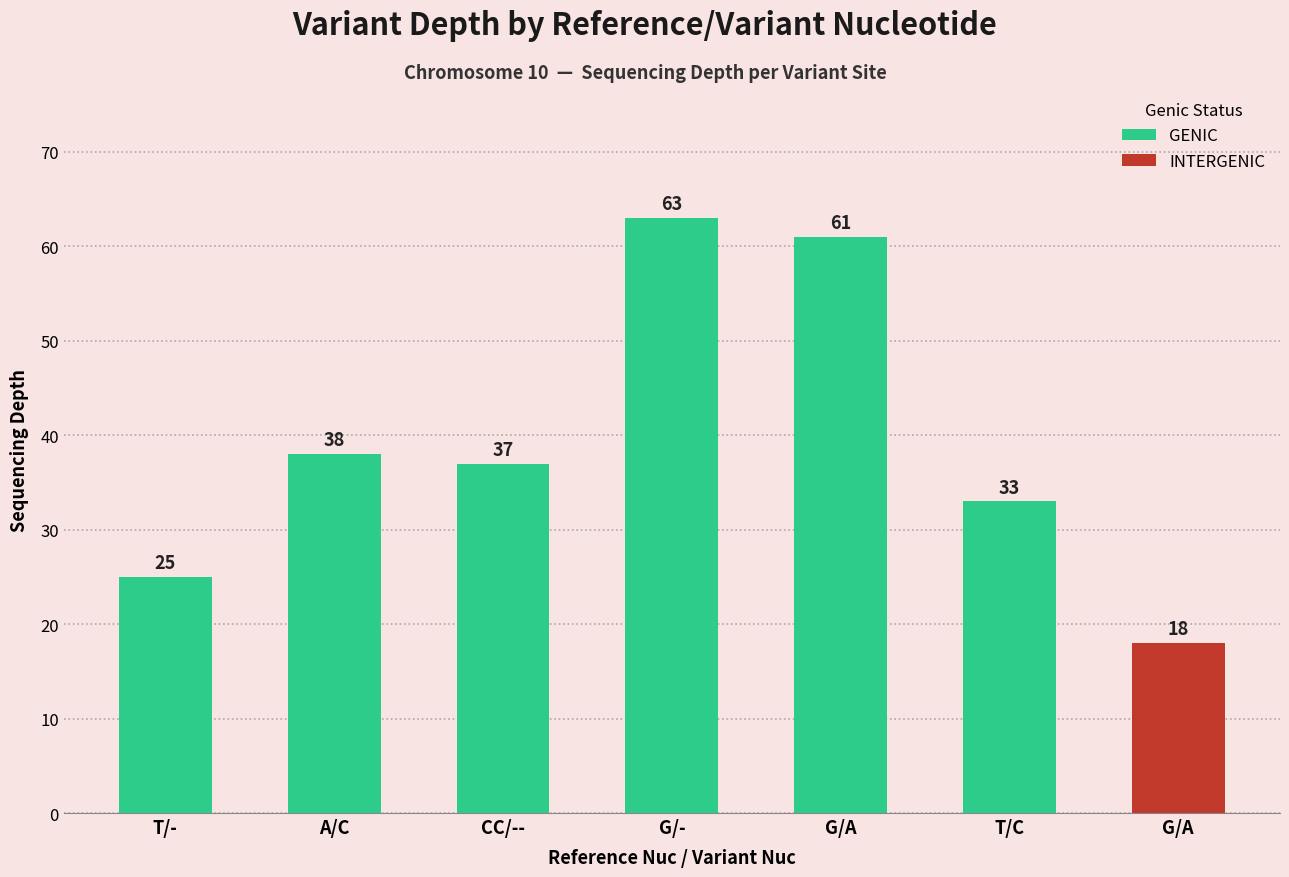

Is it true that the value at G/- is 28?

False